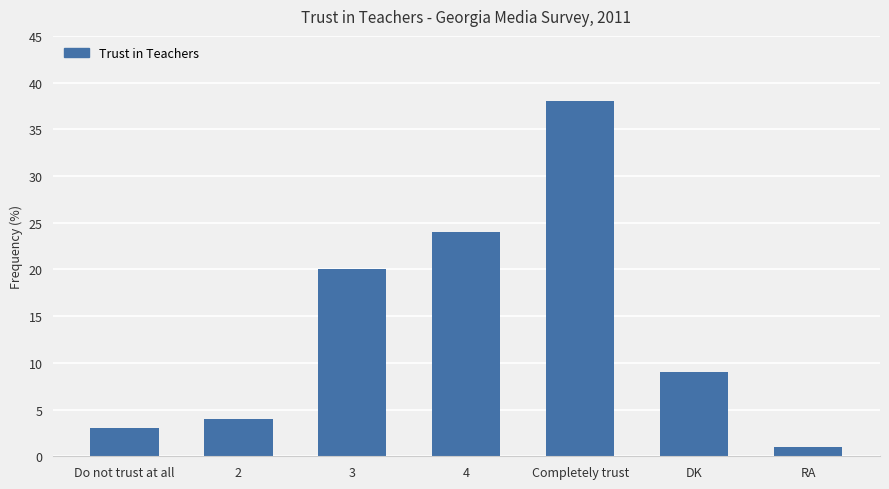

The value at 2 is 2. True or false?

False